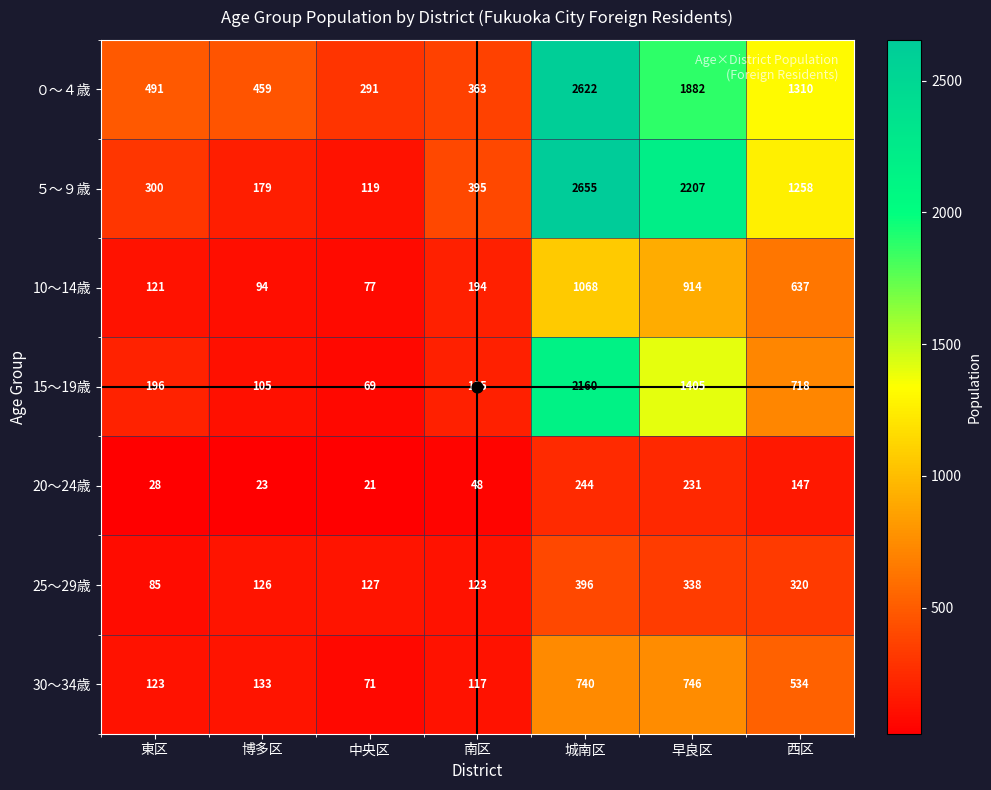

Which series has the largest range (max minus min)?

５～９歳